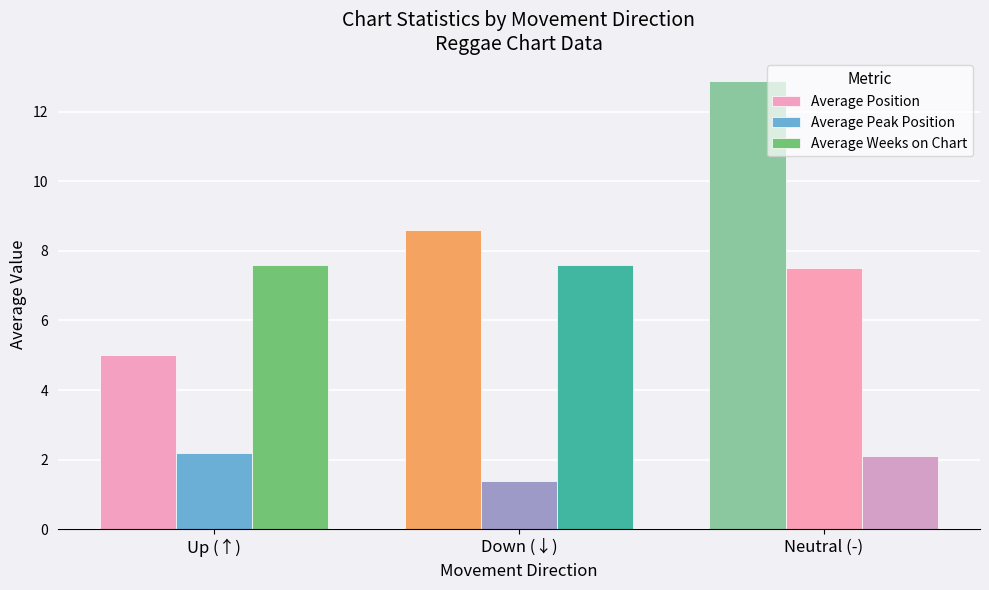

What is the highest value of the Average Position series?

5.0